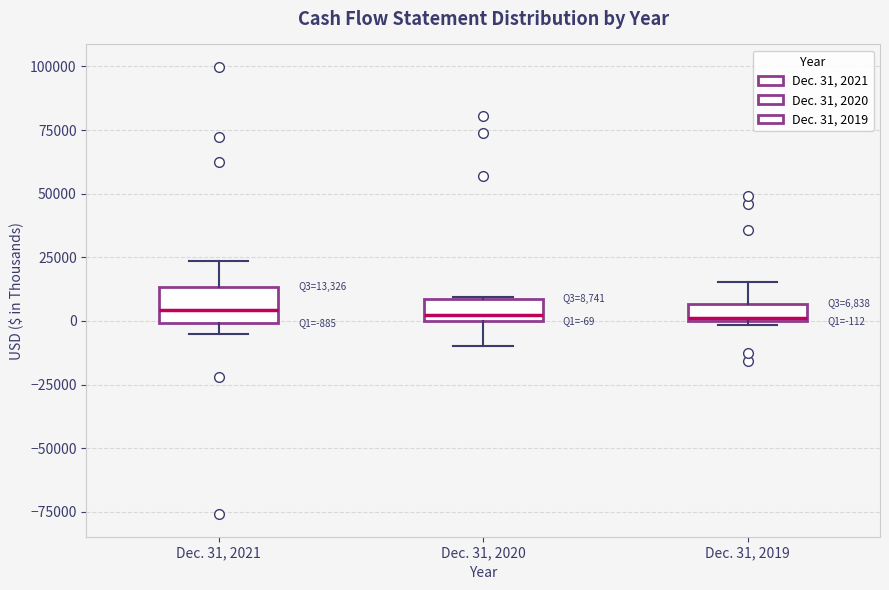

Which box is the tallest, from its lower edge to its upper edge?

Dec. 31, 2021